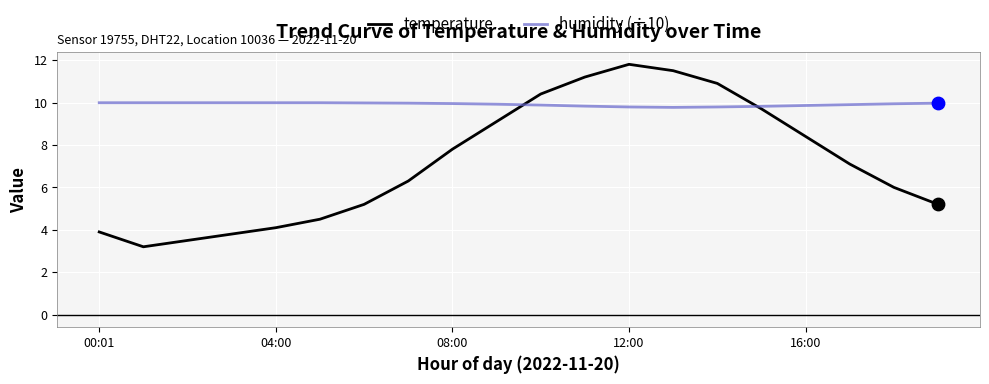

Which series has the largest total across all categories?

humidity (÷10)